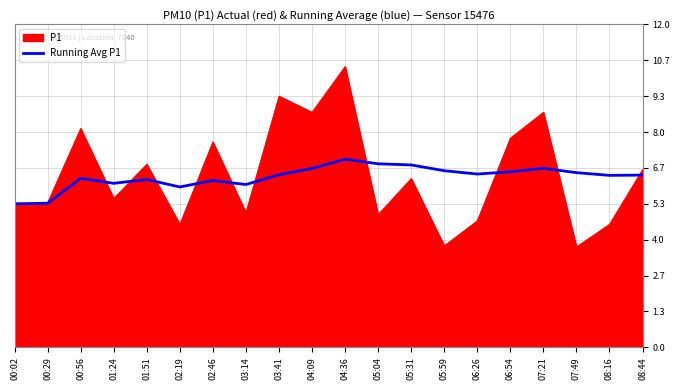

Is the value of P1 at 08:44 greater than the value of Running Avg P1 at 04:36?

No